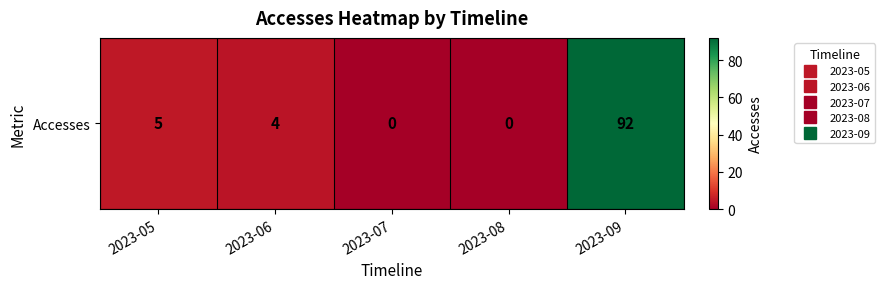

How many values are above zero?

3